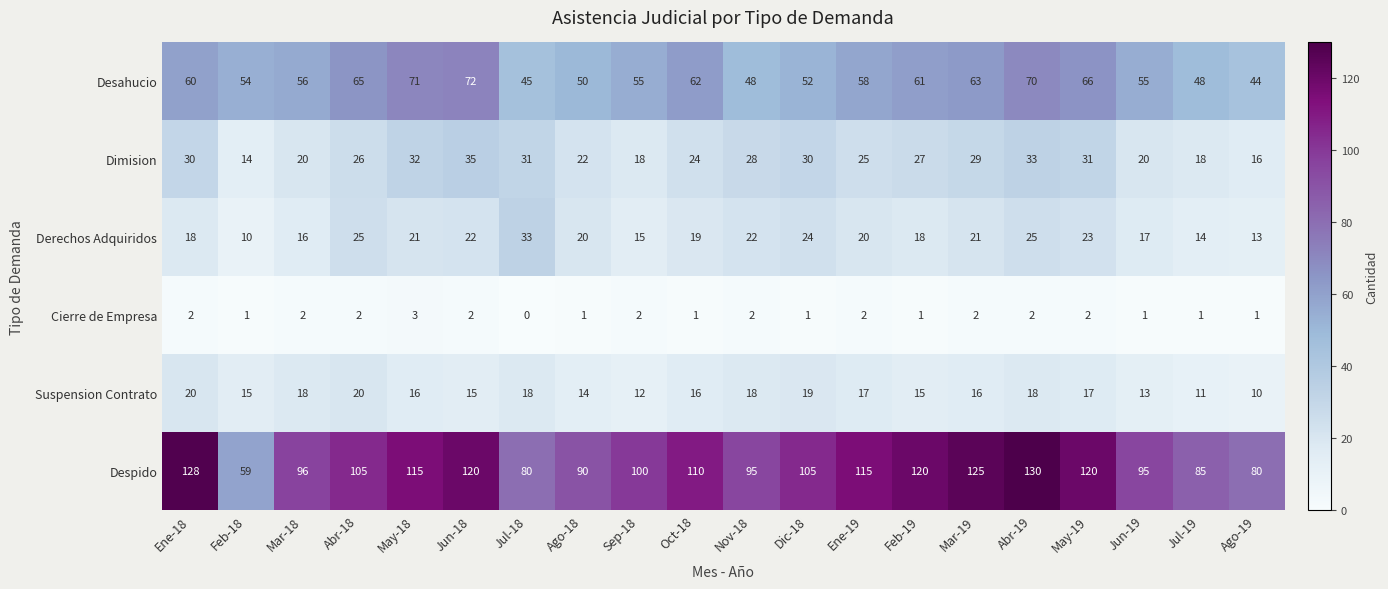

Which category has the highest value in the Despido series?

Abr-19